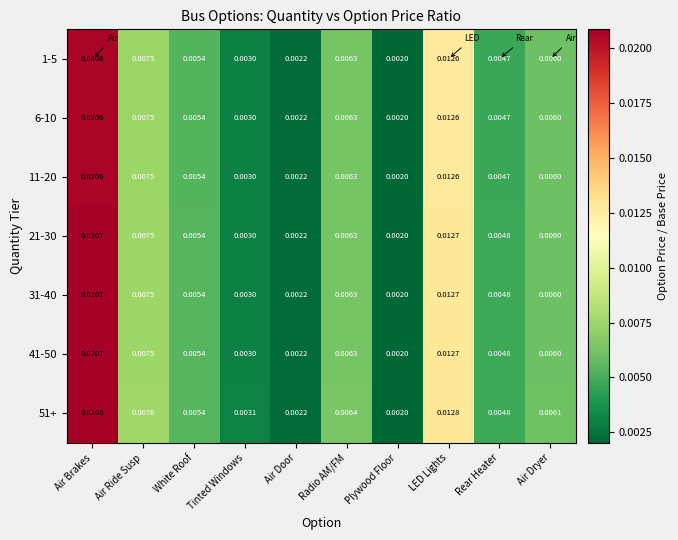

At which label is 31-40 closest to 0?

Plywood Floor